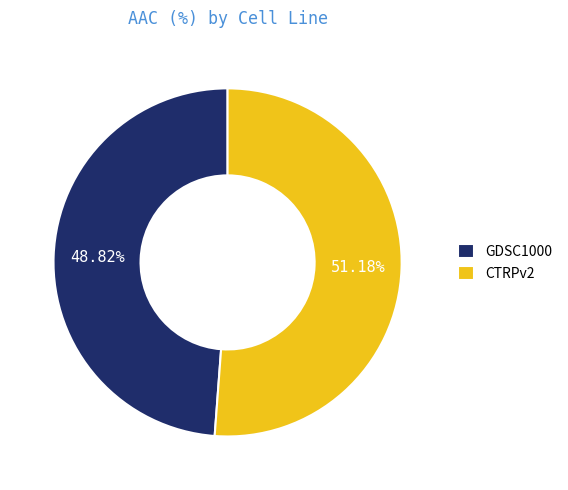

Does CTRPv2 account for over 50% of the chart?

Yes